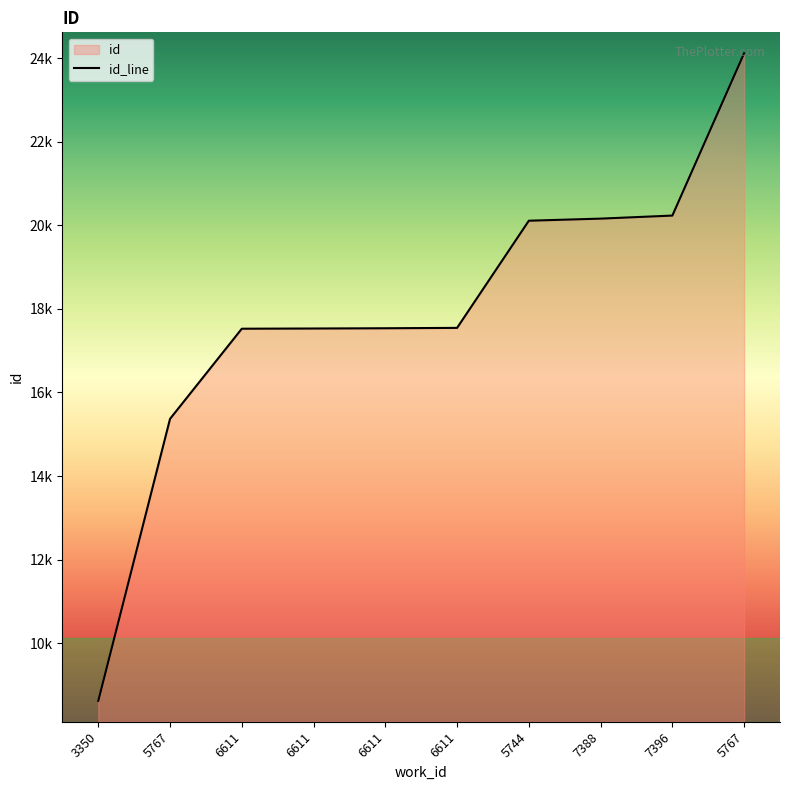

How many categories are shown in the chart?

10